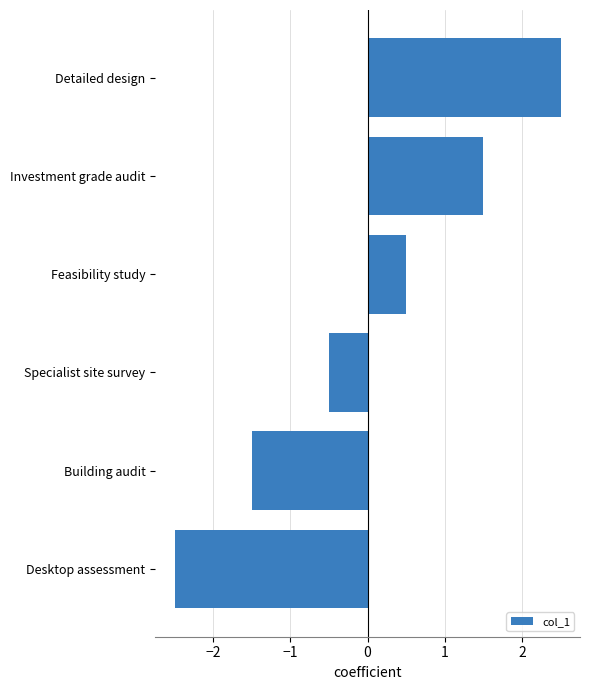

What value does the data have at Investment grade audit?

1.5